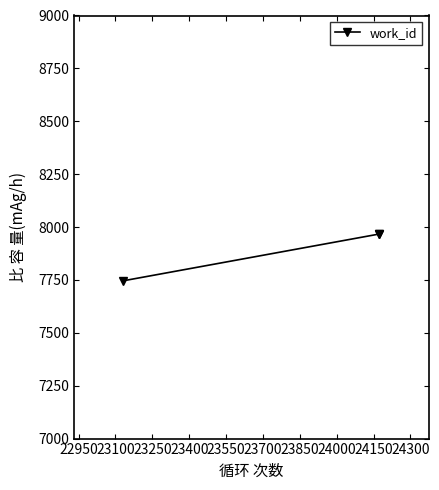

Reading left to right, list all the values displayed in this chart.

7746	7967	7967